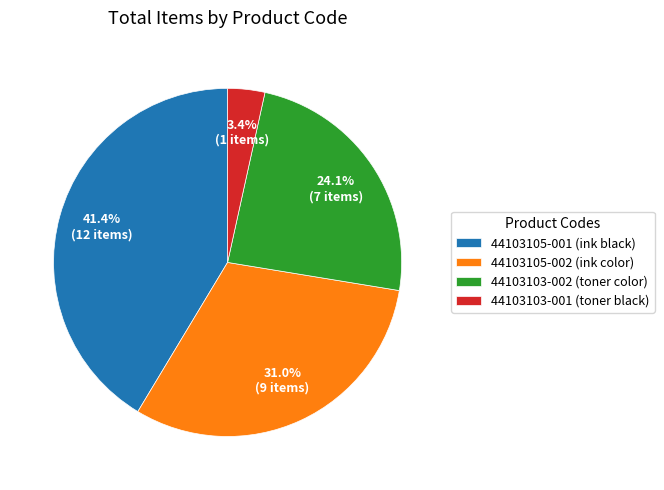

To the nearest percent, what is the combined percentage of 44103103-002 and 44103105-002?

55%